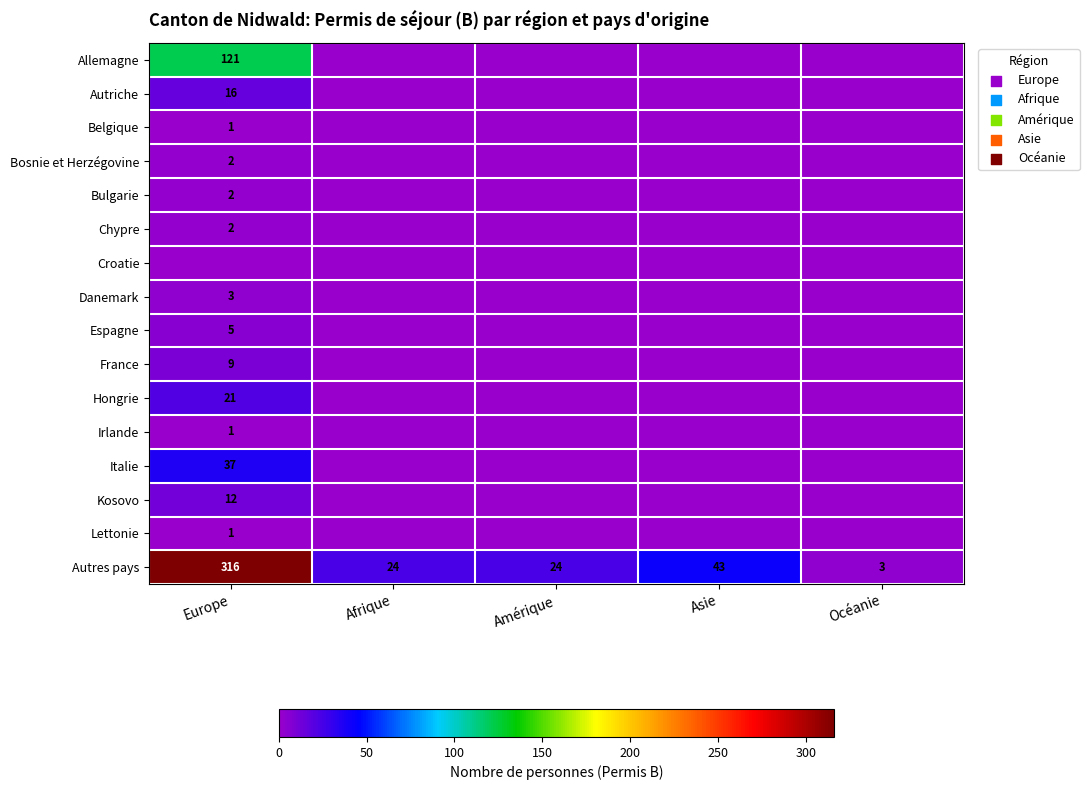

What is the lowest value of the Autres pays series?

3